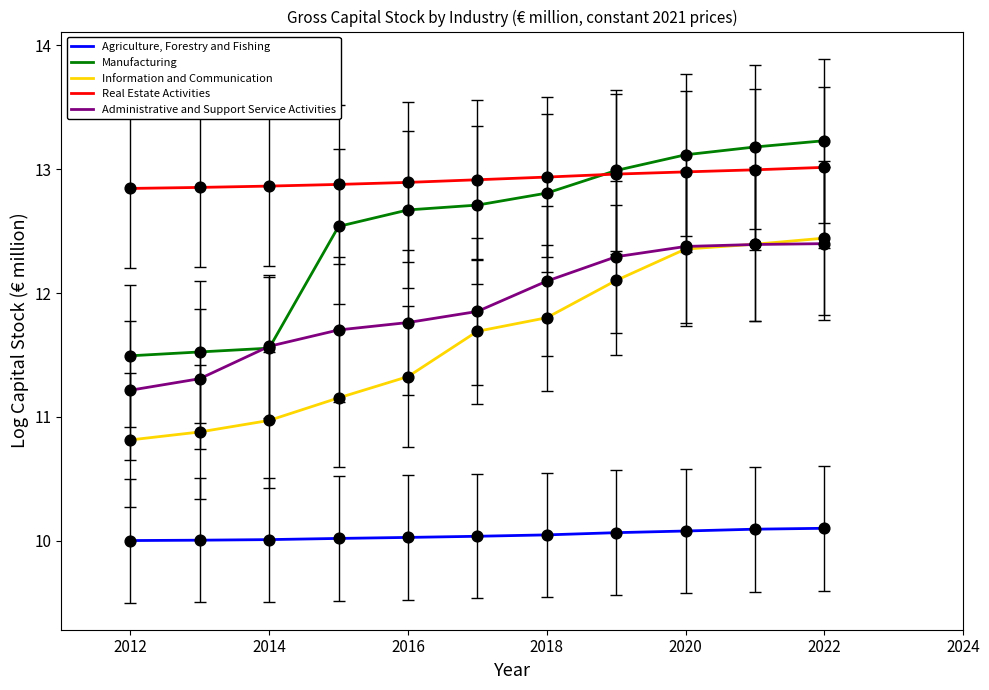

True or false: Information and Communication and Agriculture, Forestry and Fishing cross at least once.

False